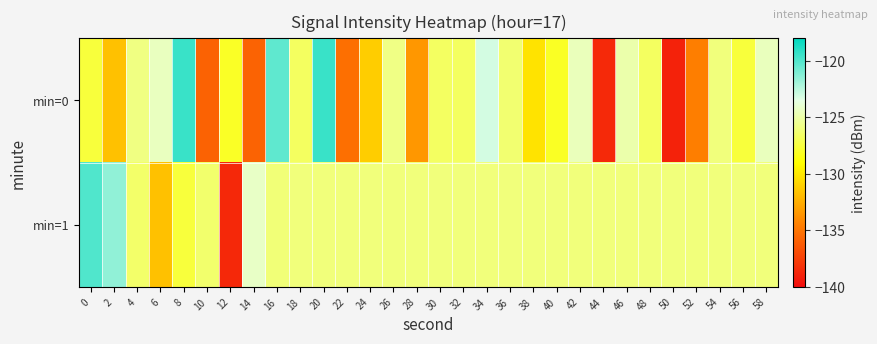

Between 4 and 48, which series saw the biggest shift?

min=0